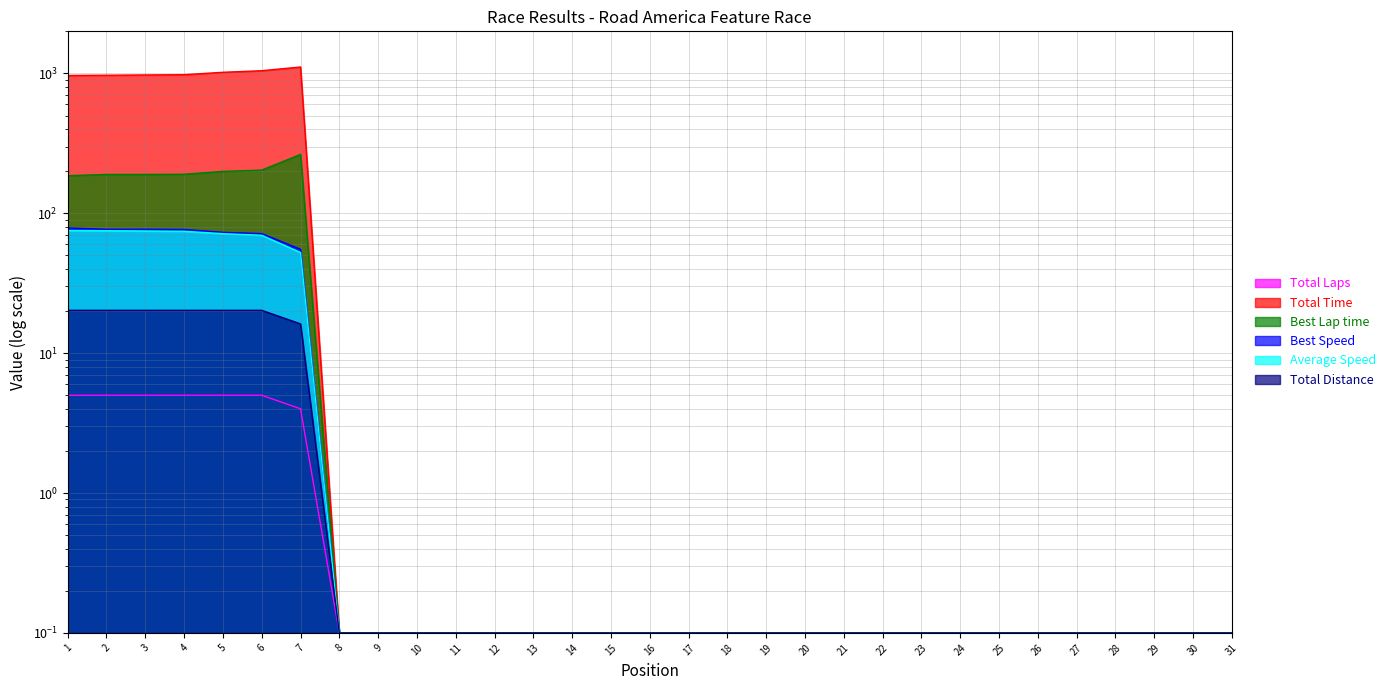

Which has a higher value, 20 or 13?

20